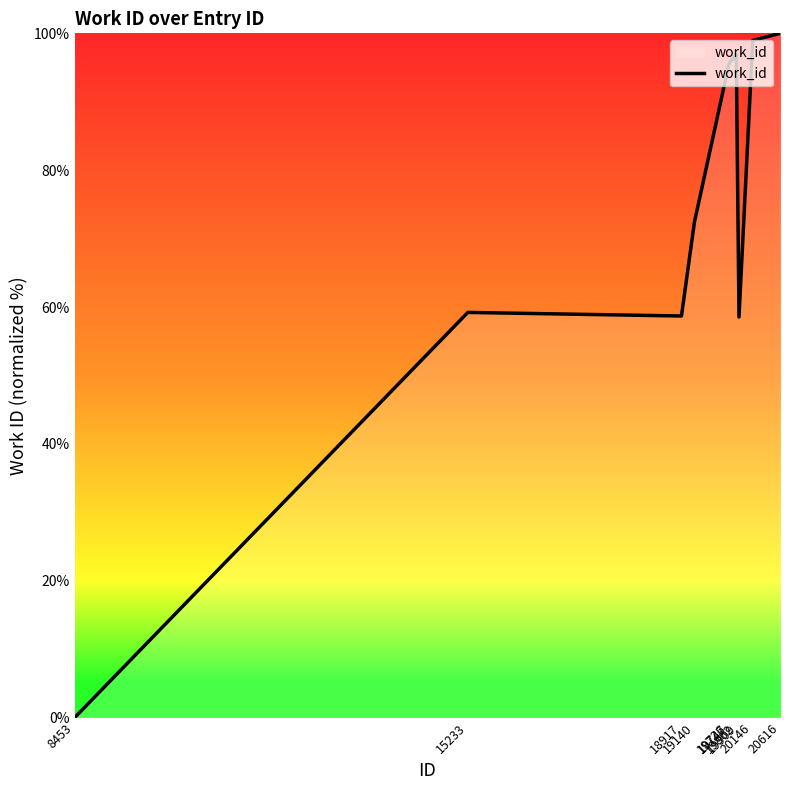

Is this an area chart (filled region under the line)?

No